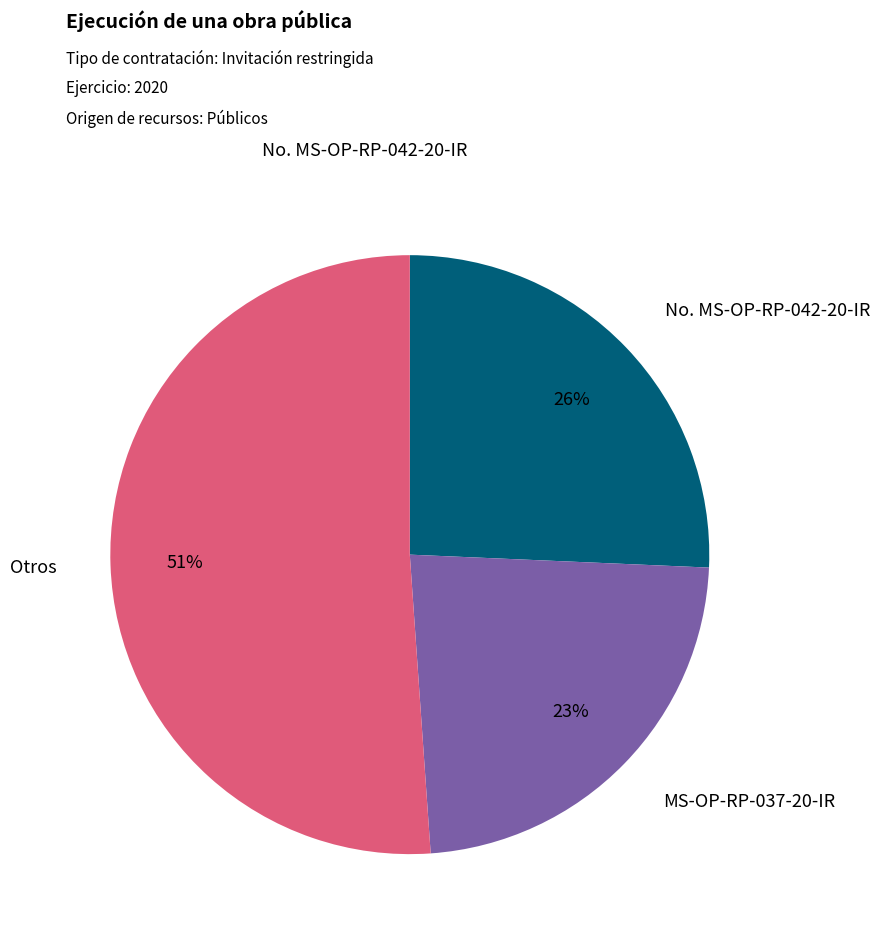

Is there a majority slice in this chart?

Yes